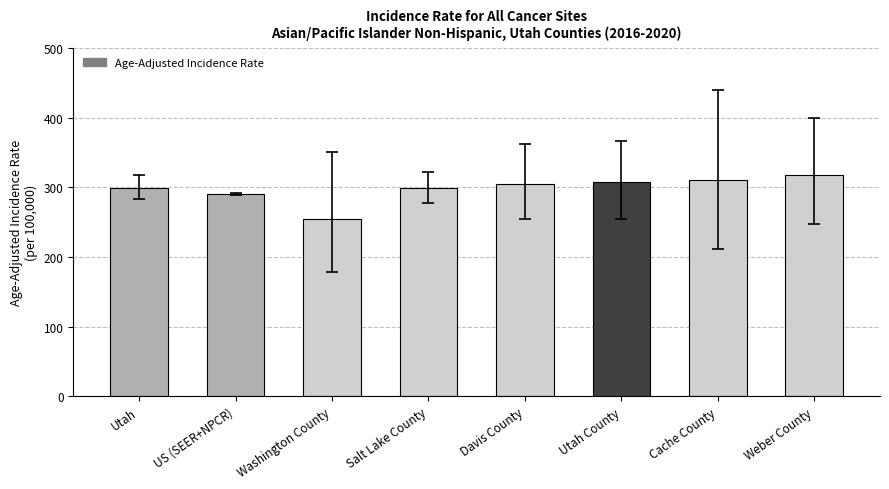

What position from the left is Washington County?

3